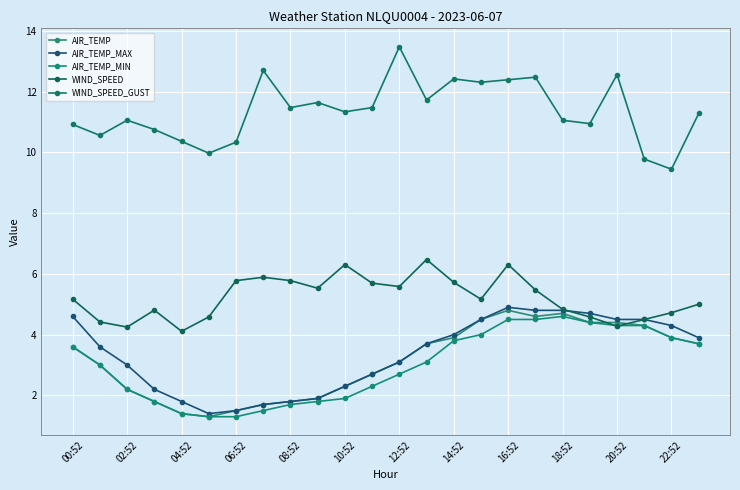

What is the average value of the AIR_TEMP series?

3.1